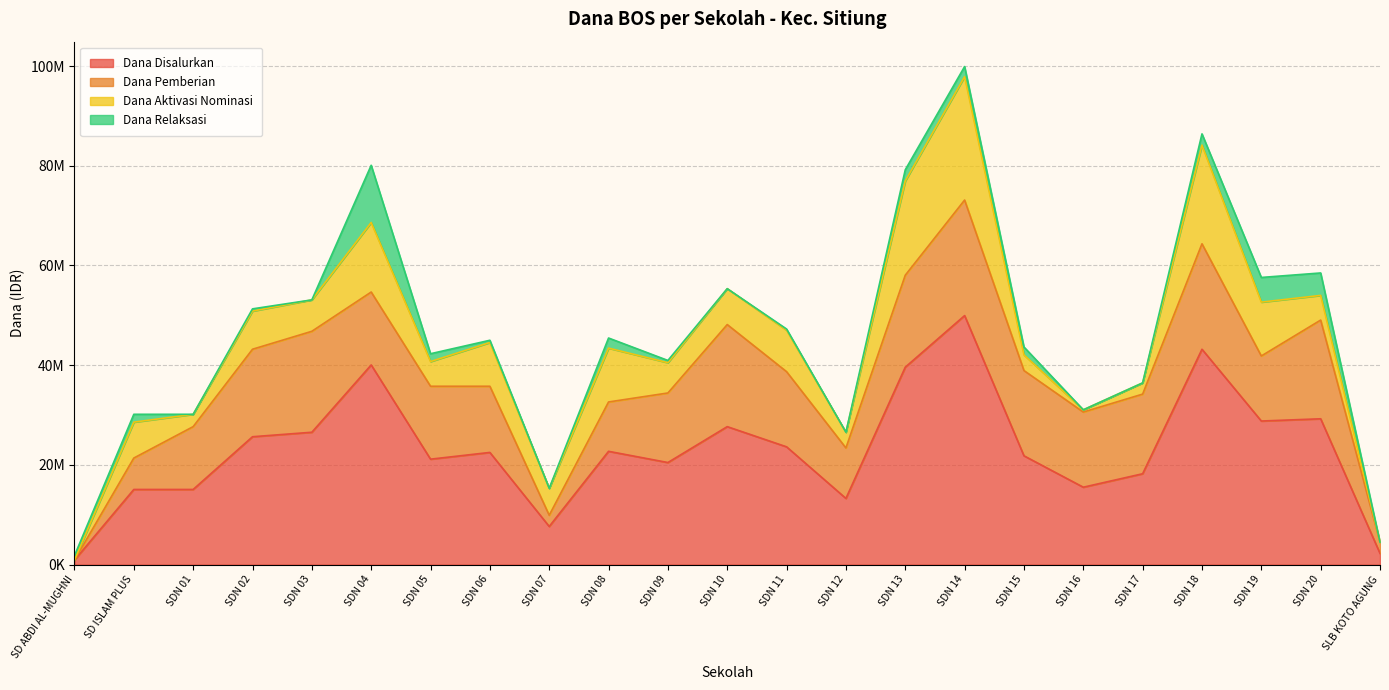

List the labels in order of Dana Pemberian value, largest first.

SDN 14, SDN 18, SDN 10, SDN 03, SDN 20, SDN 13, SDN 02, SDN 15, SDN 17, SDN 11, SDN 16, SDN 04, SDN 05, SDN 09, SDN 06, SDN 19, SDN 01, SDN 12, SDN 08, SD ISLAM PLUS, SDN 07, SLB KOTO AGUNG, SD ABDI AL-MUGHNI